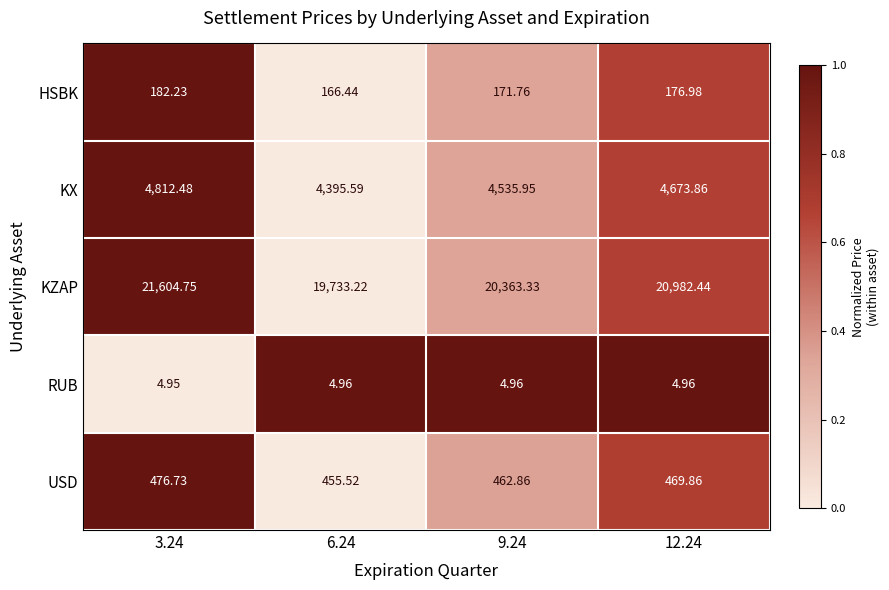

Between 3.24 and 12.24, which series saw the biggest shift?

KZAP